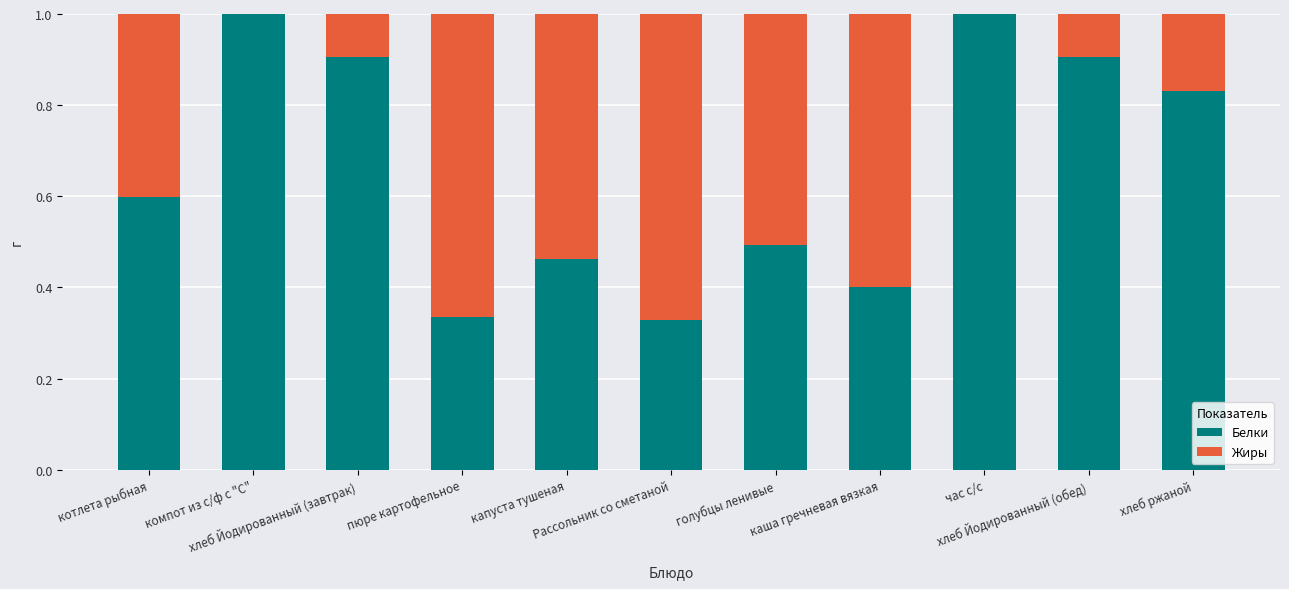

What is the highest value of the Белки series?

1.0